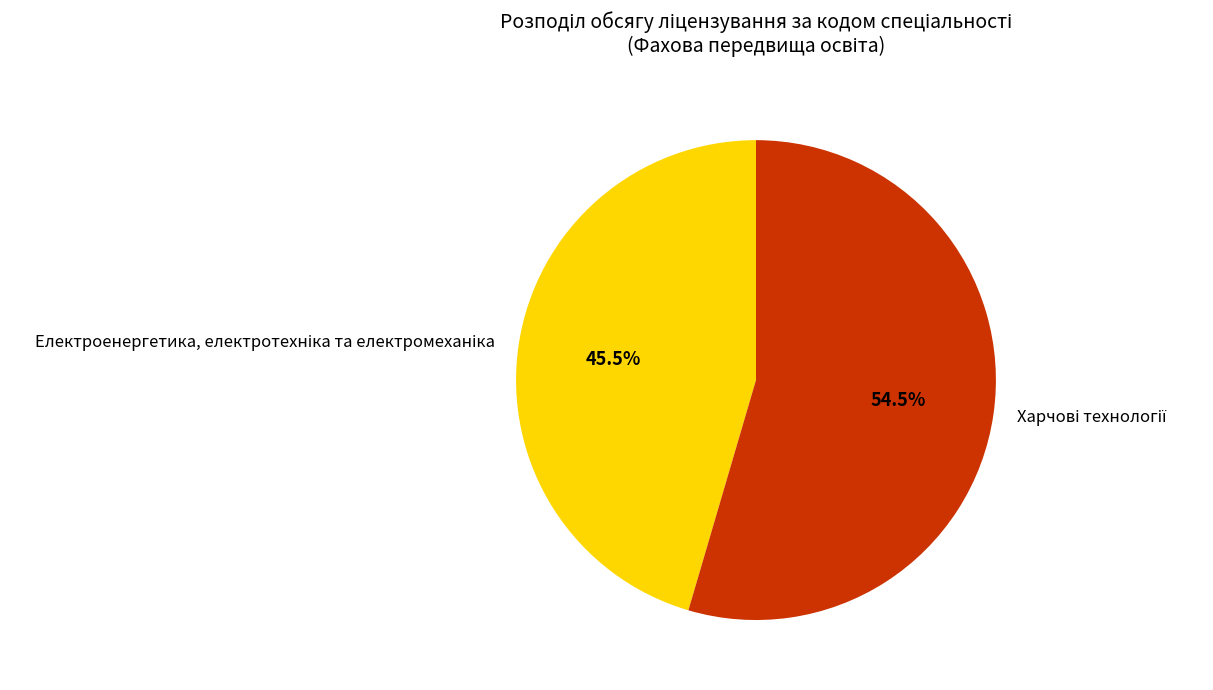

Is there a majority slice in this chart?

Yes